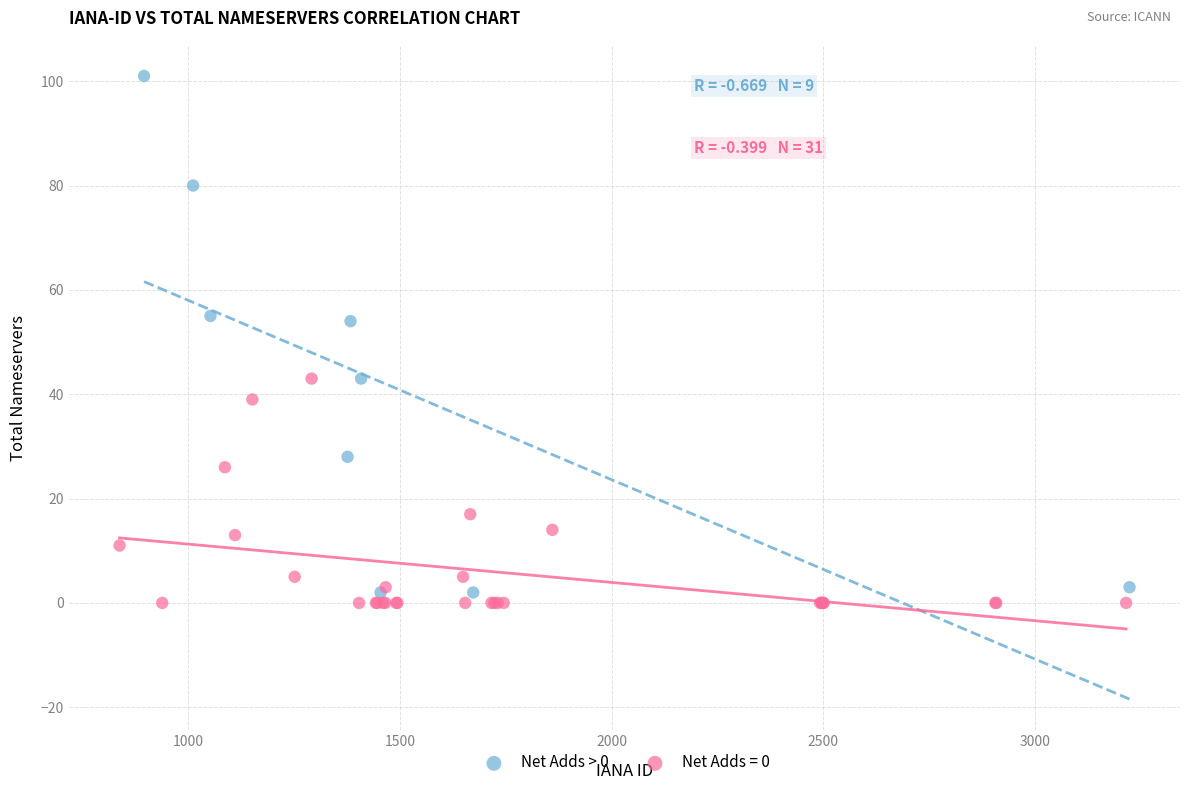

Which series has the widest spread of Y values?

Net Adds > 0